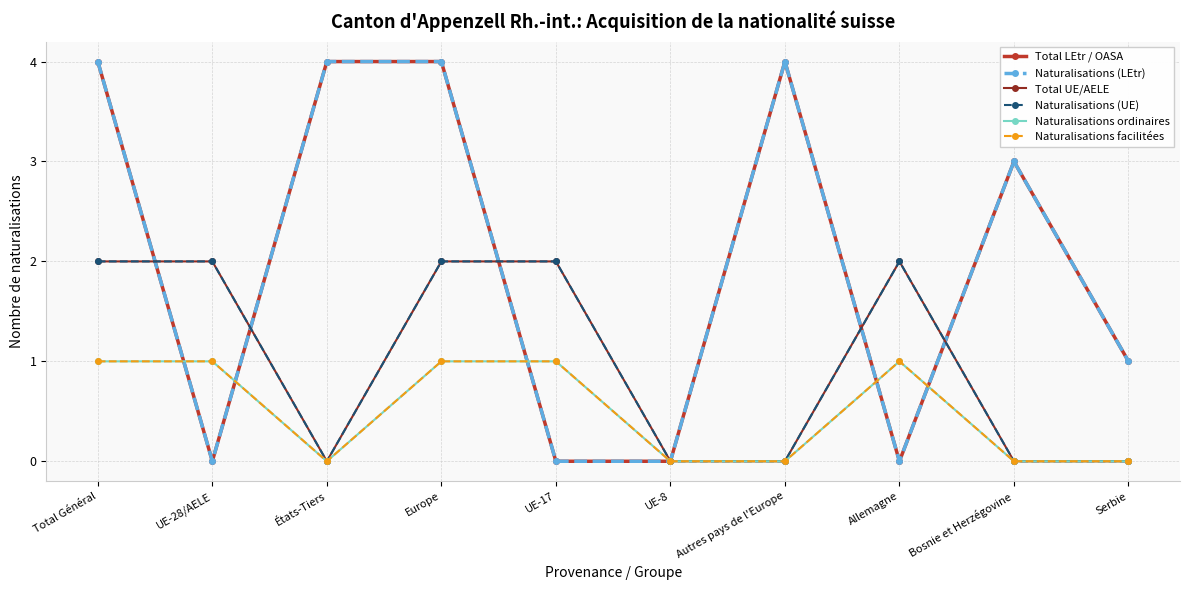

How many Naturalisations ordinaires values are between 0 and 1?

10